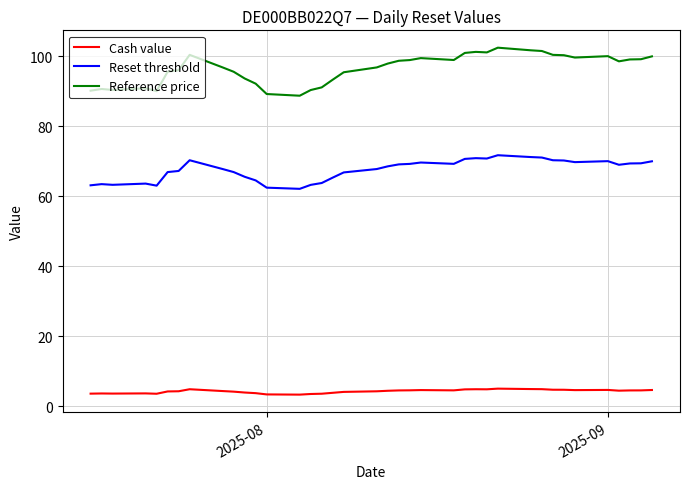

Which series has the largest total across all categories?

Reference price